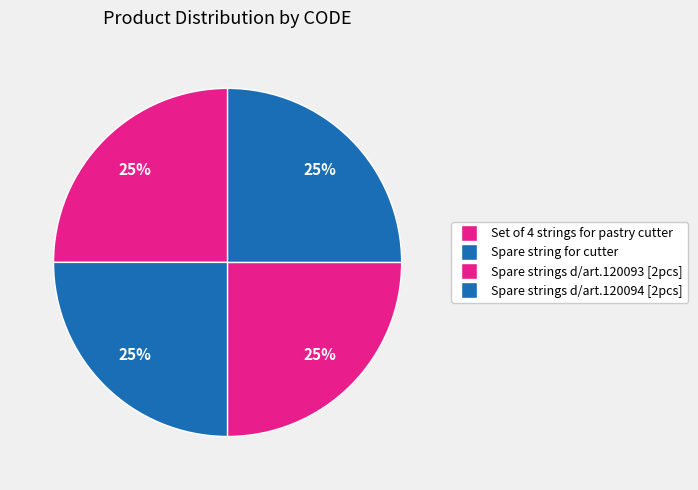

How many segments does this pie chart have?

4